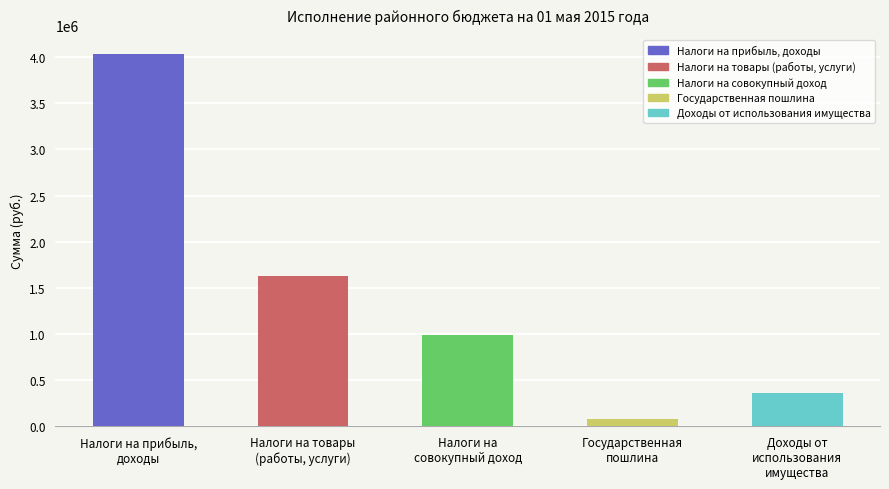

Where does the data first go above 988191?

Налоги на прибыль,
доходы